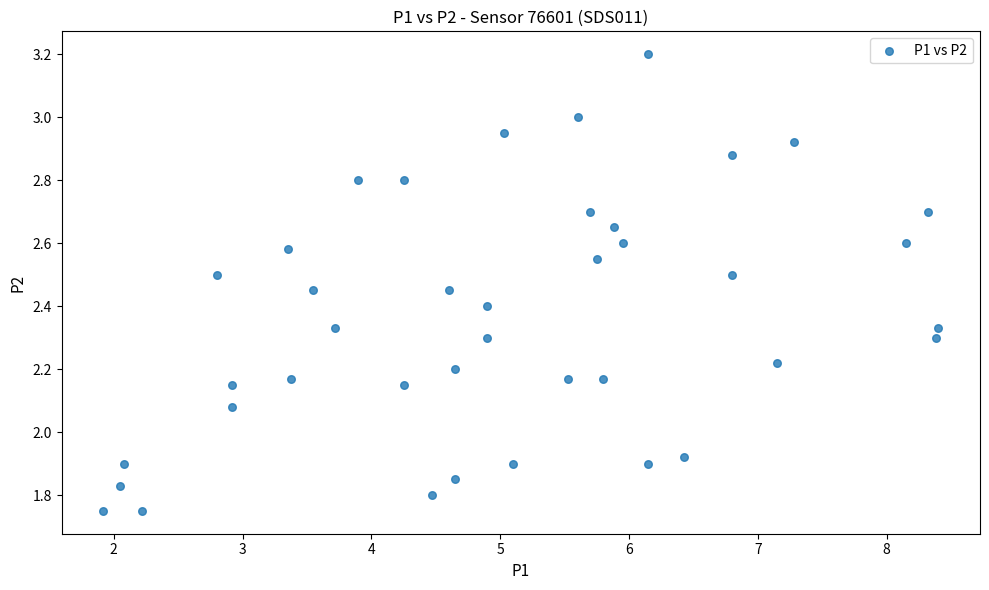

What is the range of X values (max minus min)?

6.5